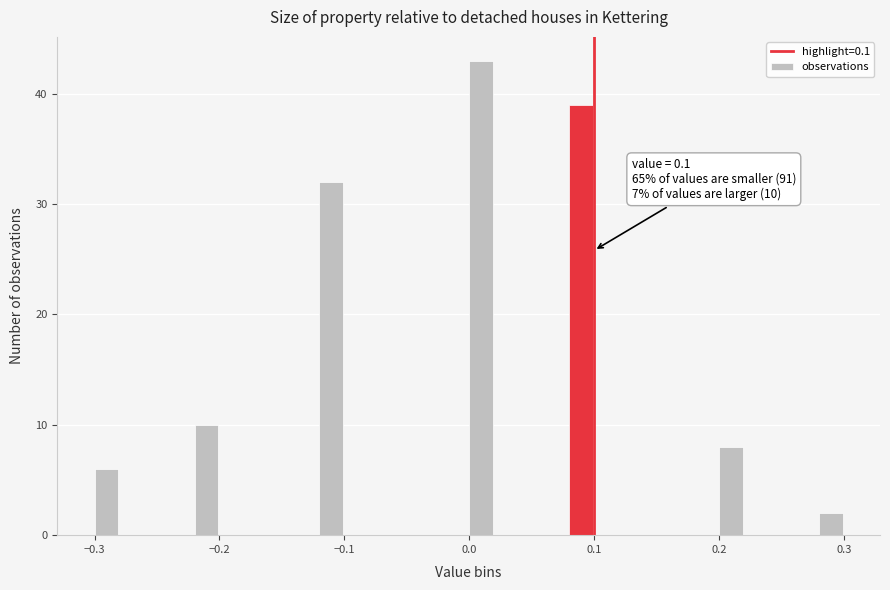

Read against the x-axis, roughly where is the centre of the tallest bar?

0.01